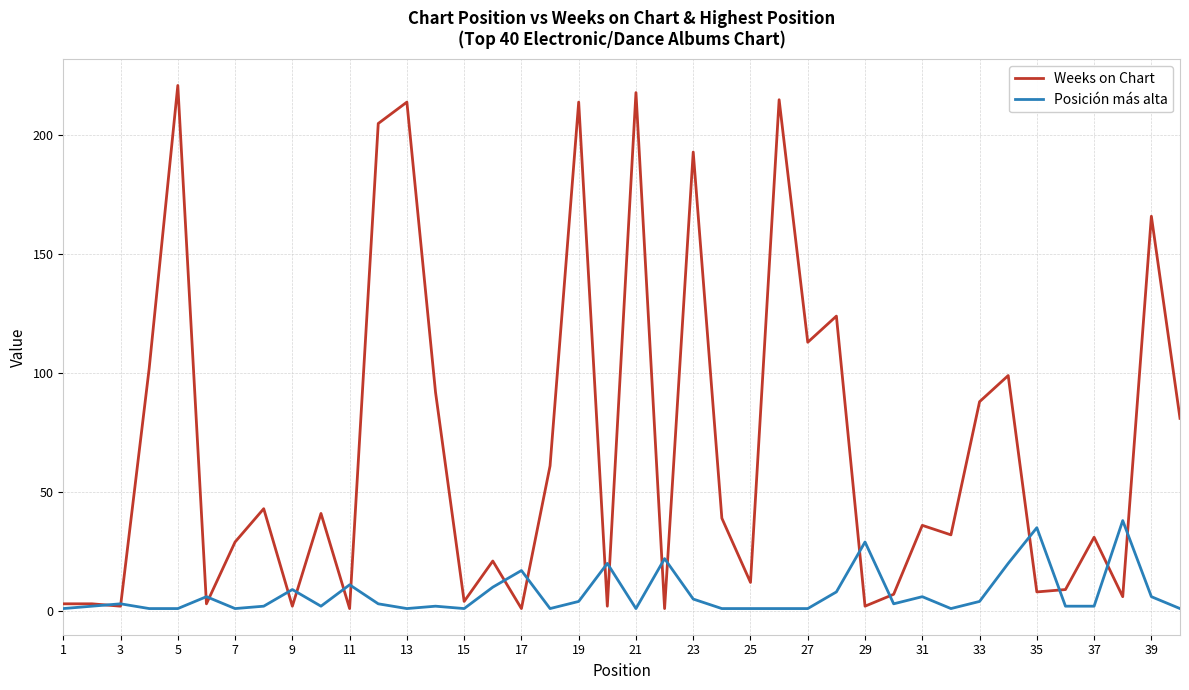

Which series has the largest range (max minus min)?

Weeks on Chart